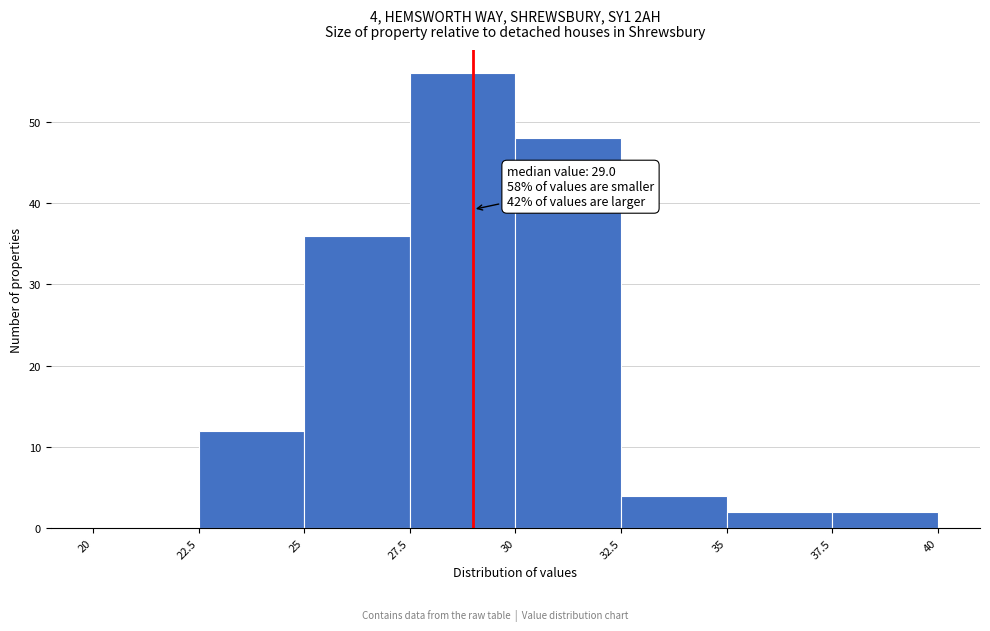

Over which range of the x-axis is the bar tallest?

27.5 to 30